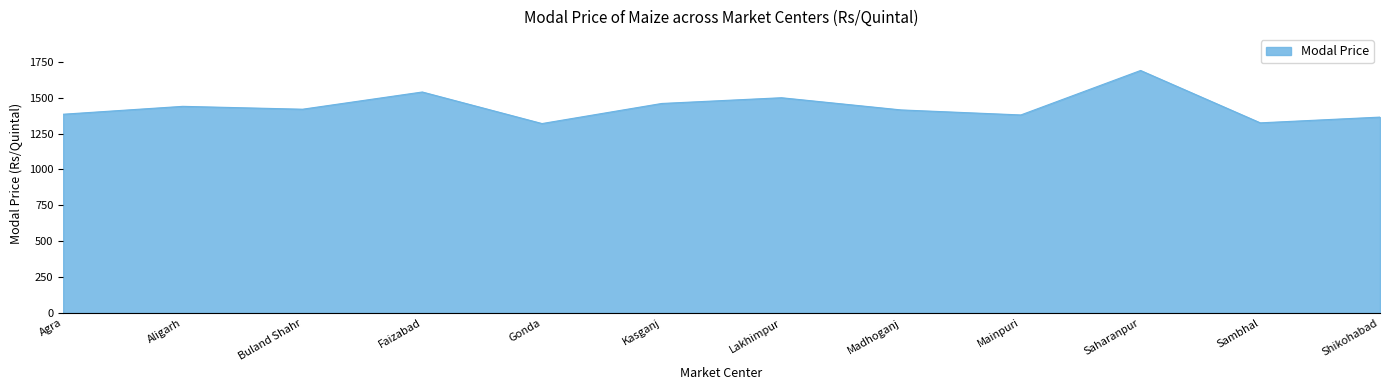

Is it true that the value at Faizabad is 420?

False